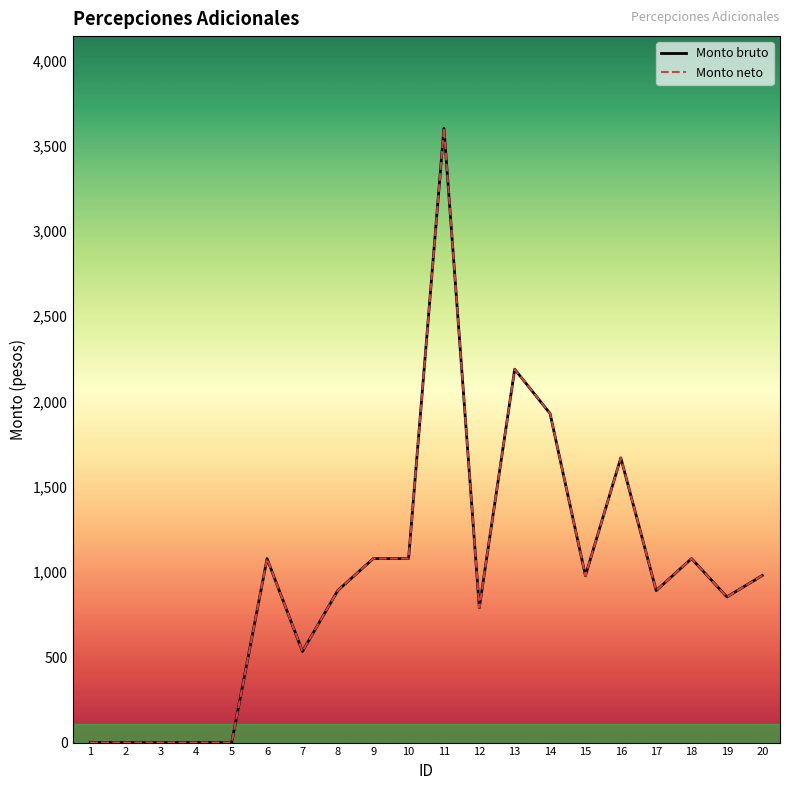

Reading left to right, extract all data points from this chart.

Monto bruto: 1=0.0	2=0.0	3=0.0	4=0.0	5=0.0	6=1078.6	7=534.4	8=891.4	9=1078.6	10=1078.6	11=3601.8	12=790.8	13=2189.1	14=1929.1	15=978.3	16=1669.2	17=891.4	18=1078.6	19=853.9	20=979.7
Monto neto: 1=0.0	2=0.0	3=0.0	4=0.0	5=0.0	6=1078.6	7=534.4	8=891.4	9=1078.6	10=1078.6	11=3601.8	12=790.8	13=2189.1	14=1929.1	15=978.3	16=1669.2	17=891.4	18=1078.6	19=853.9	20=979.7